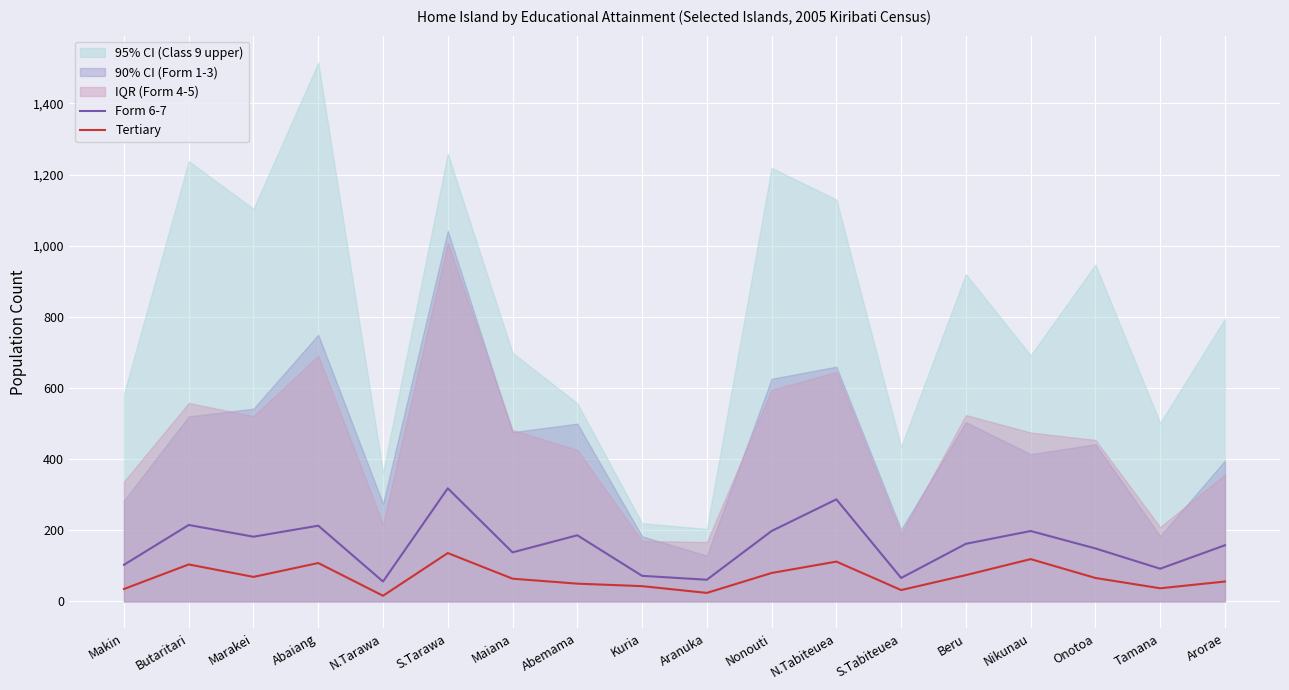

At which label does Tertiary reach its peak?

S.Tarawa